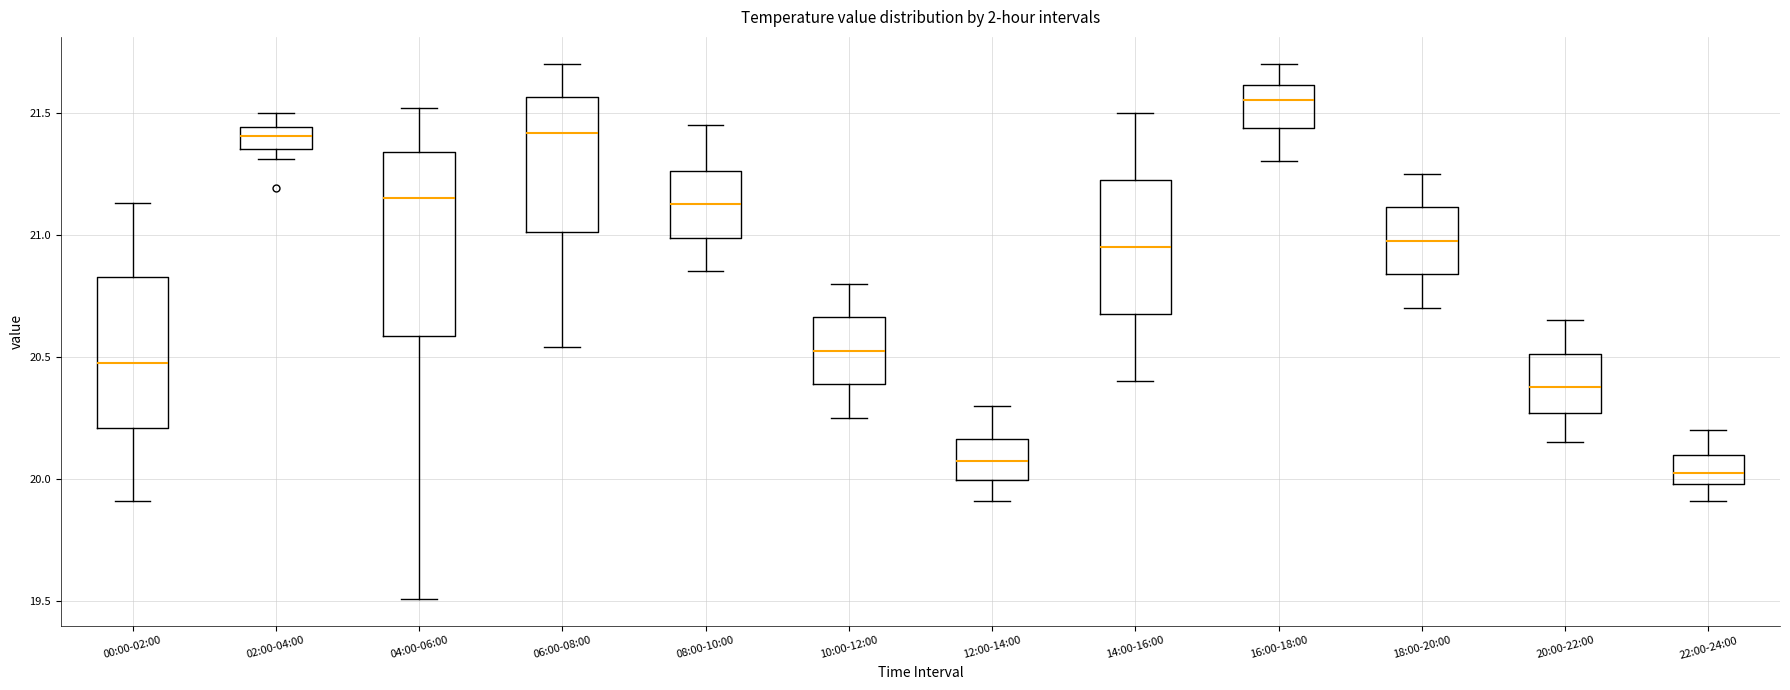

Which box's median line is the lowest?

22:00-24:00